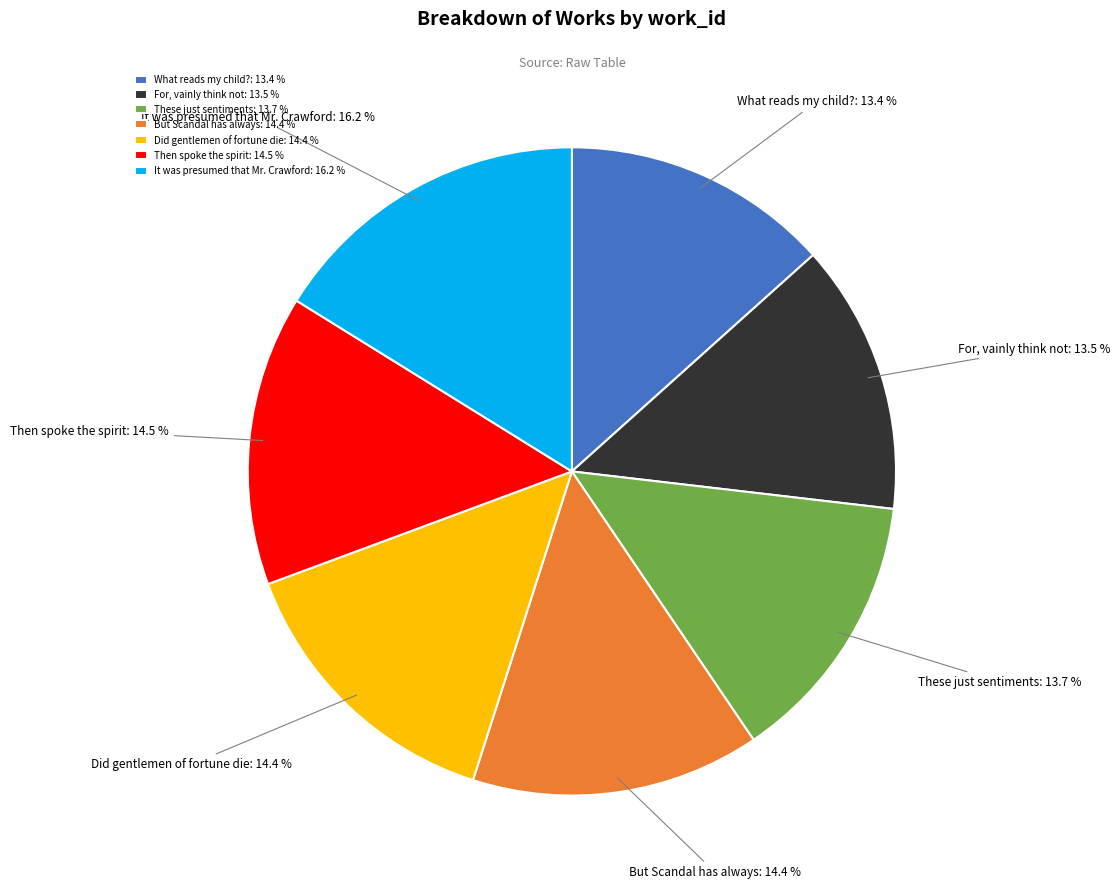

How many segments does this pie chart have?

7